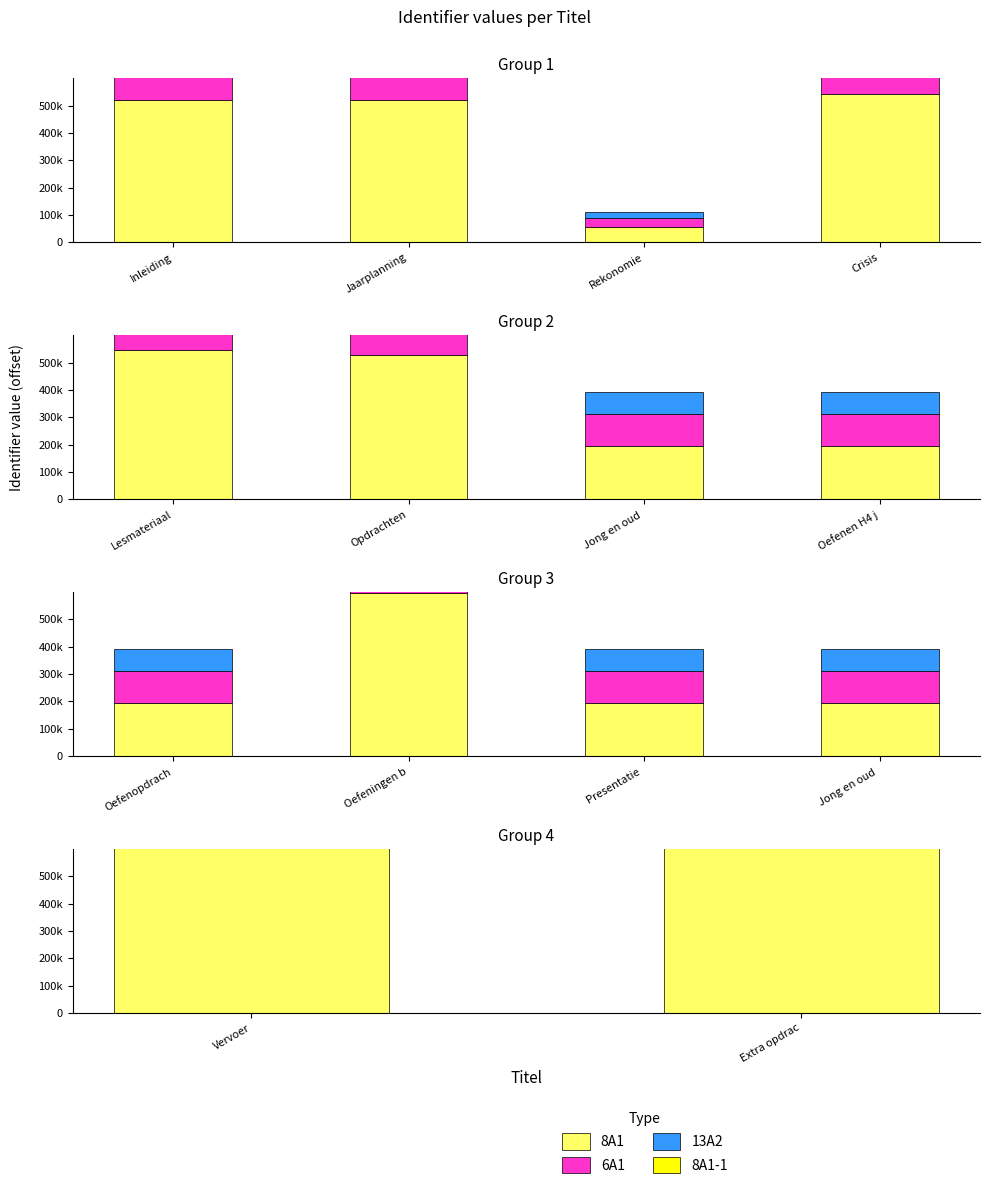

What position from the left is Extra opdrac?

2